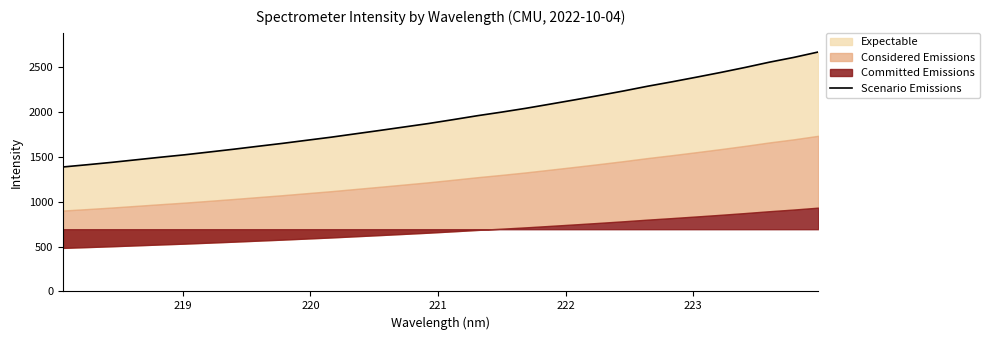

Does the chart display data point markers on the line(s)?

No